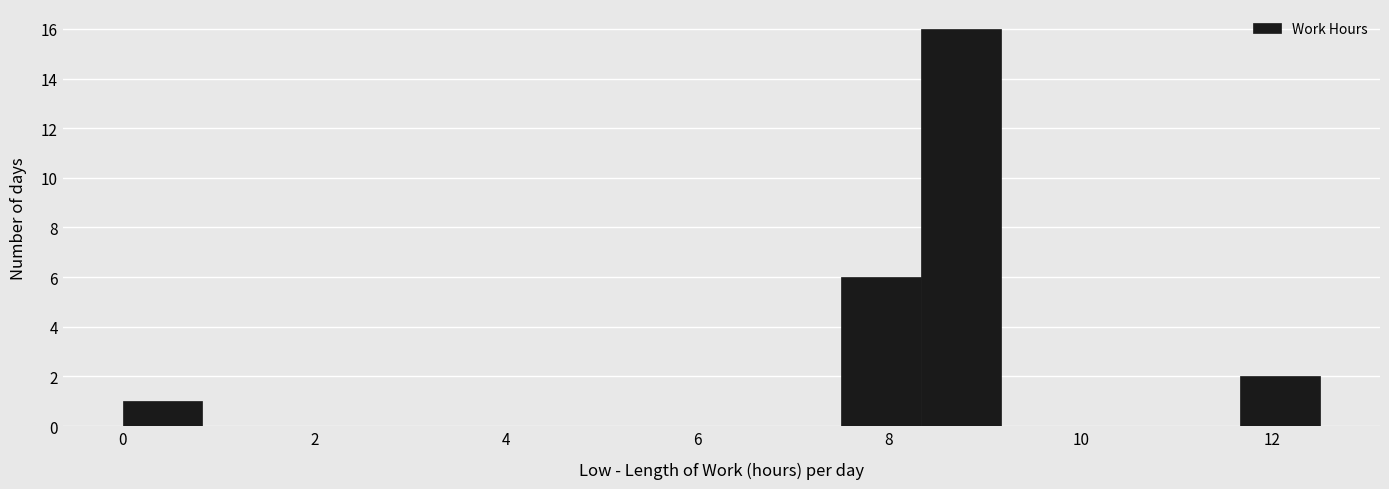

Reading left to right, list every bar in this chart as the range it spans on the x-axis followed by its height. Neither the bar edges nor the heights are printed on the chart, so give them approximately, as read against the axes.

0.0 to 0.8: 1
0.8 to 1.6: 0
1.6 to 2.6: 0
2.6 to 3.4: 0
3.4 to 4.2: 0
4.2 to 5.0: 0
5.0 to 5.8: 0
5.8 to 6.6: 0
6.6 to 7.6: 0
7.6 to 8.4: 6
8.4 to 9.2: 16
9.2 to 10.0: 0
10.0 to 10.8: 0
10.8 to 11.6: 0
11.6 to 12.6: 2